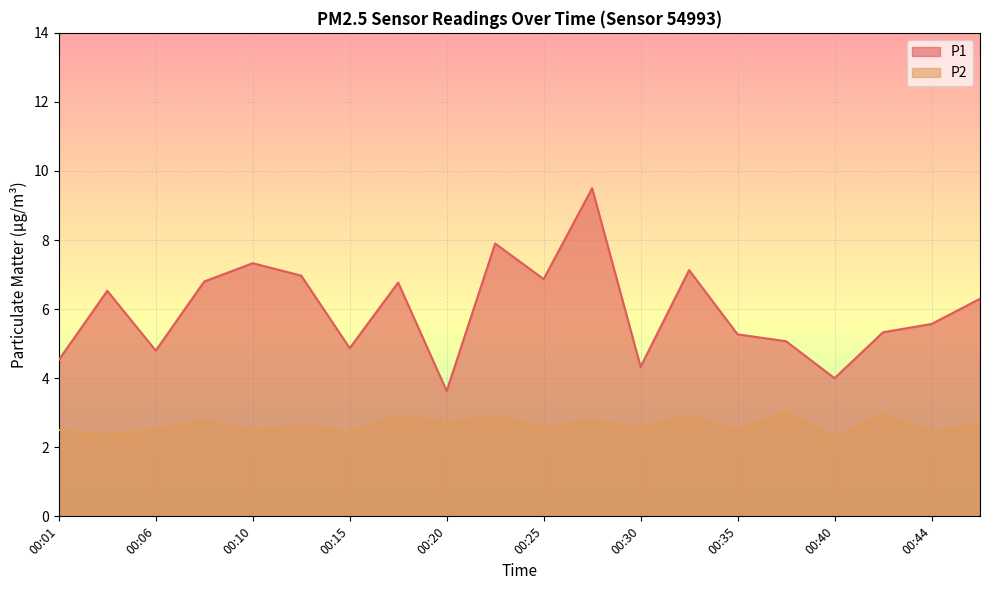

What is the value of the P1 point at the 16th from the left?

5.1